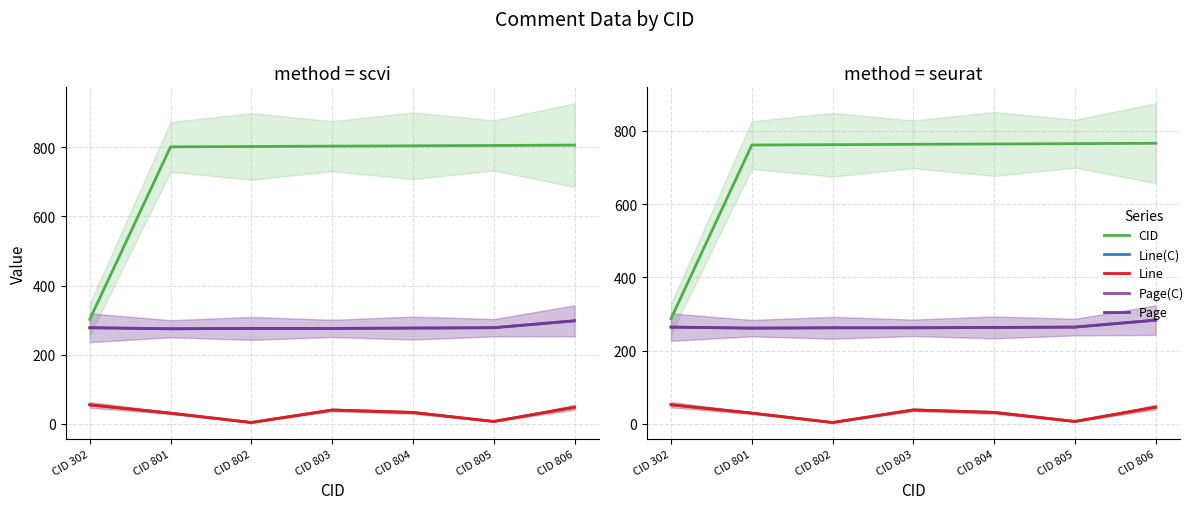

How many lines are shown in the chart?

5